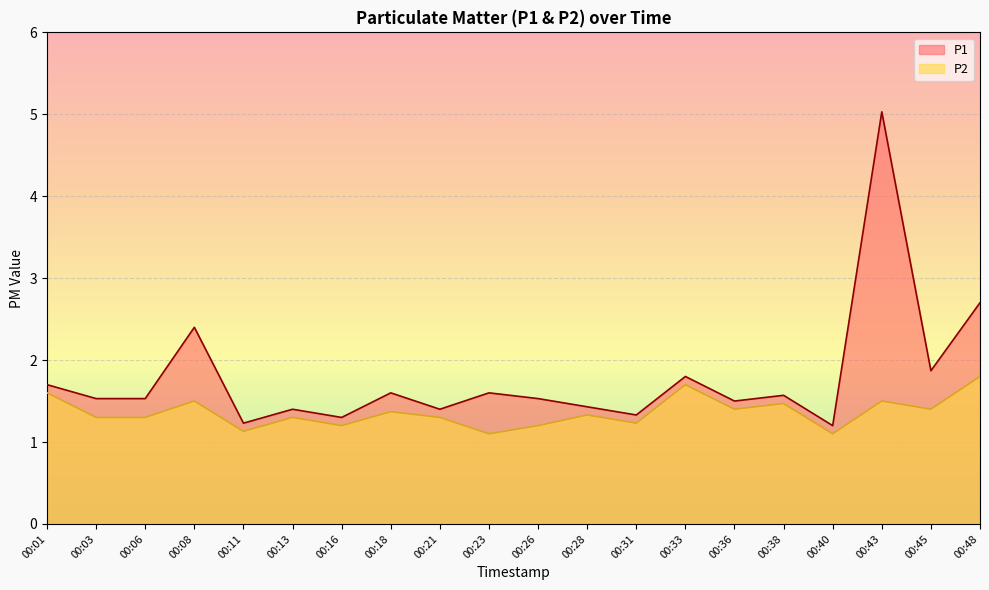

Which series changed the most between 00:08 and 00:33?

P1